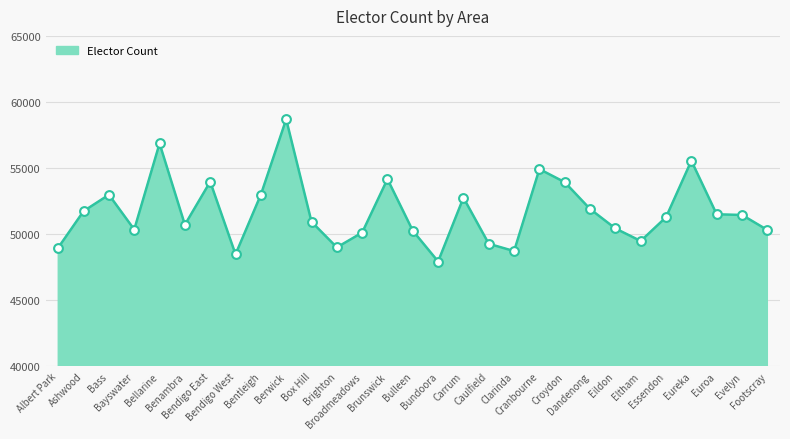

What is the change in value from Carrum to Eureka?

+2797